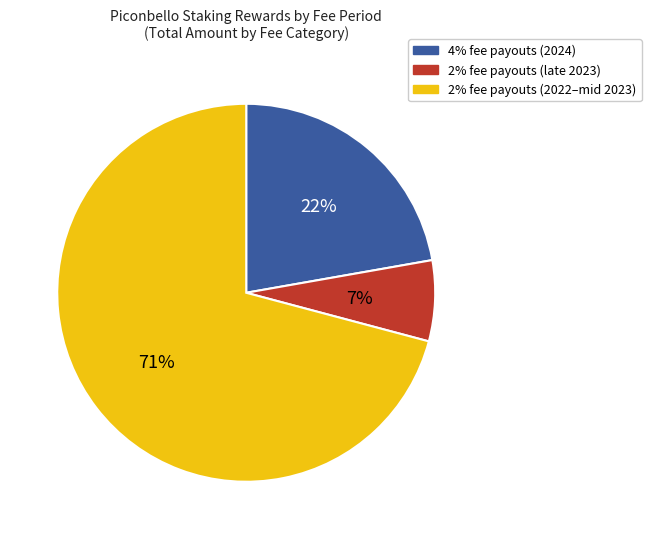

Does any single category account for the majority?

Yes